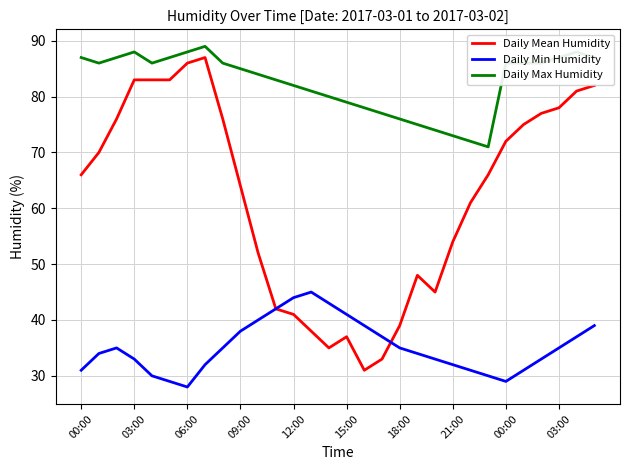

True or false: Daily Max Humidity and Daily Mean Humidity cross at least once.

False